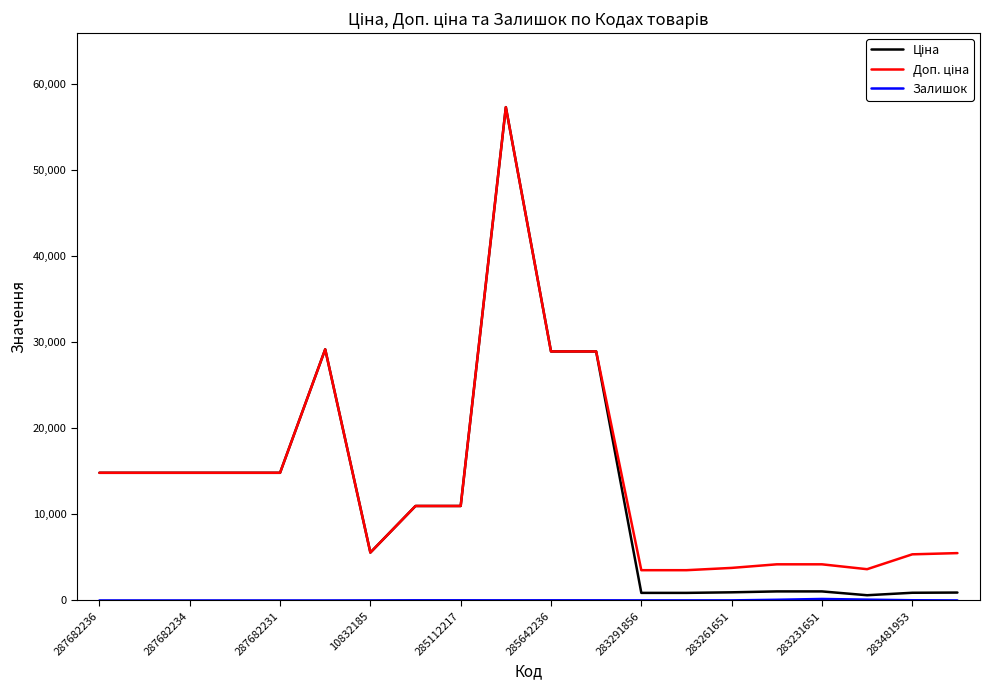

What is the greatest value displayed?

57258.0